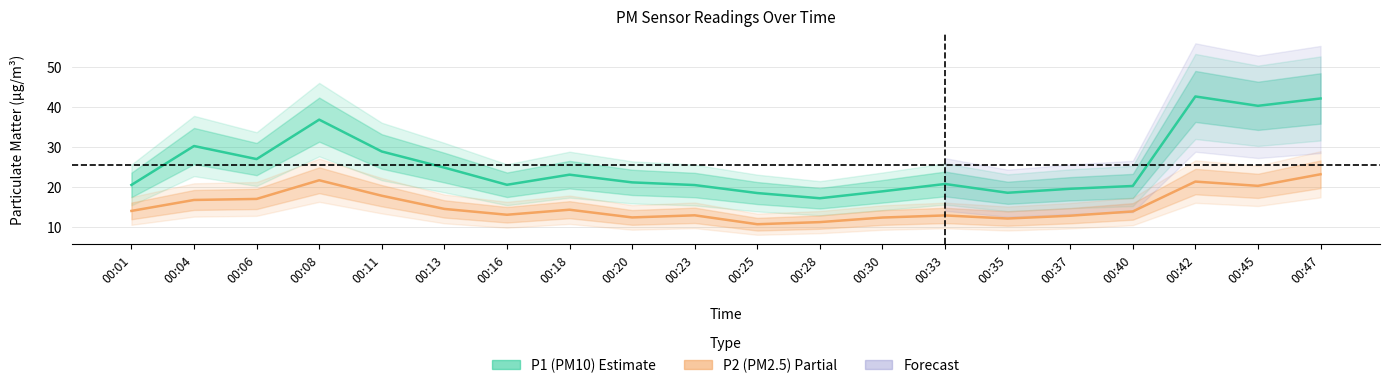

What is the value of the P2 (PM2.5) point at the 14th from the left?

12.8